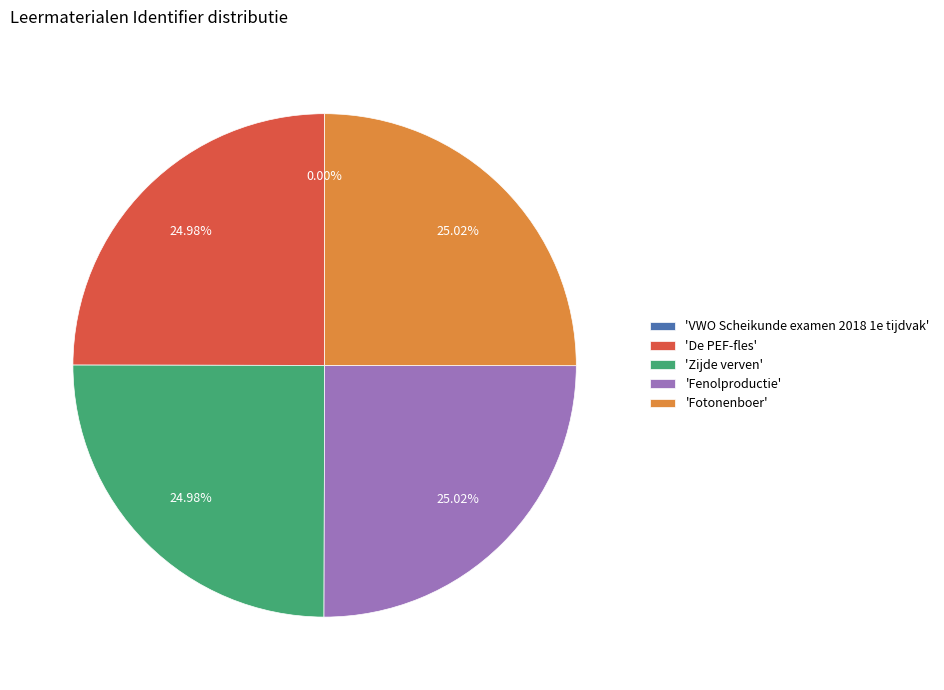

Is 'Fenolproductie' the majority of the pie?

No